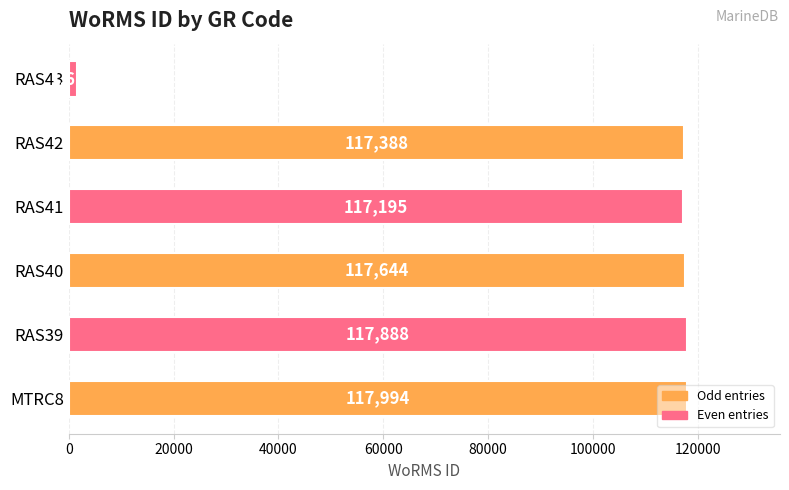

True or false: the data shows 192962 at RAS42.

False